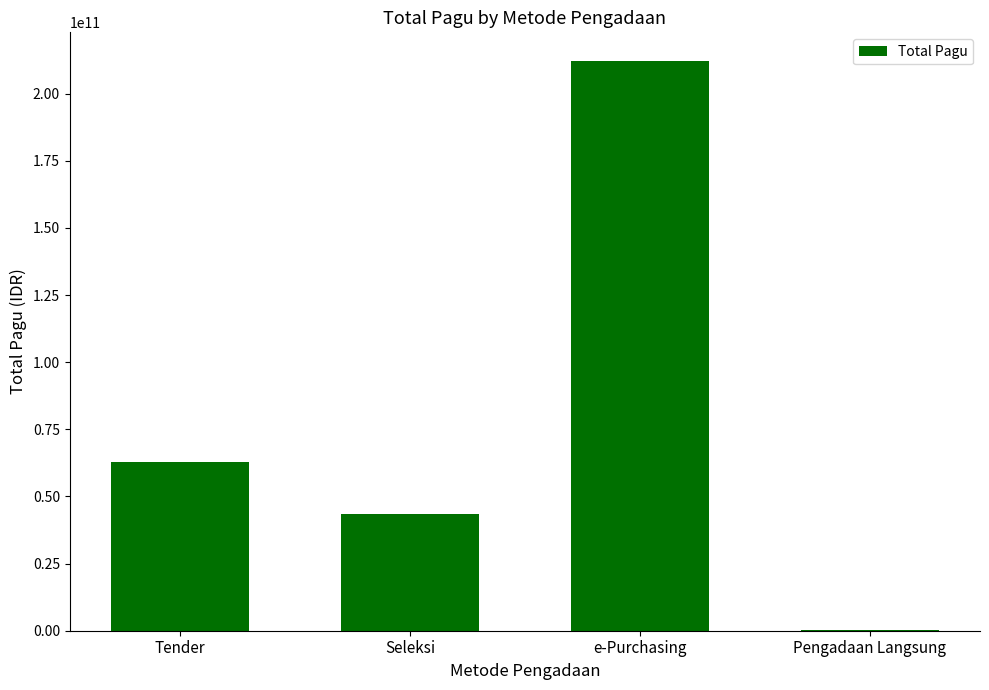

Reading left to right, list all the values displayed in this chart.

63000856200	43386506650	212226050000	214974000